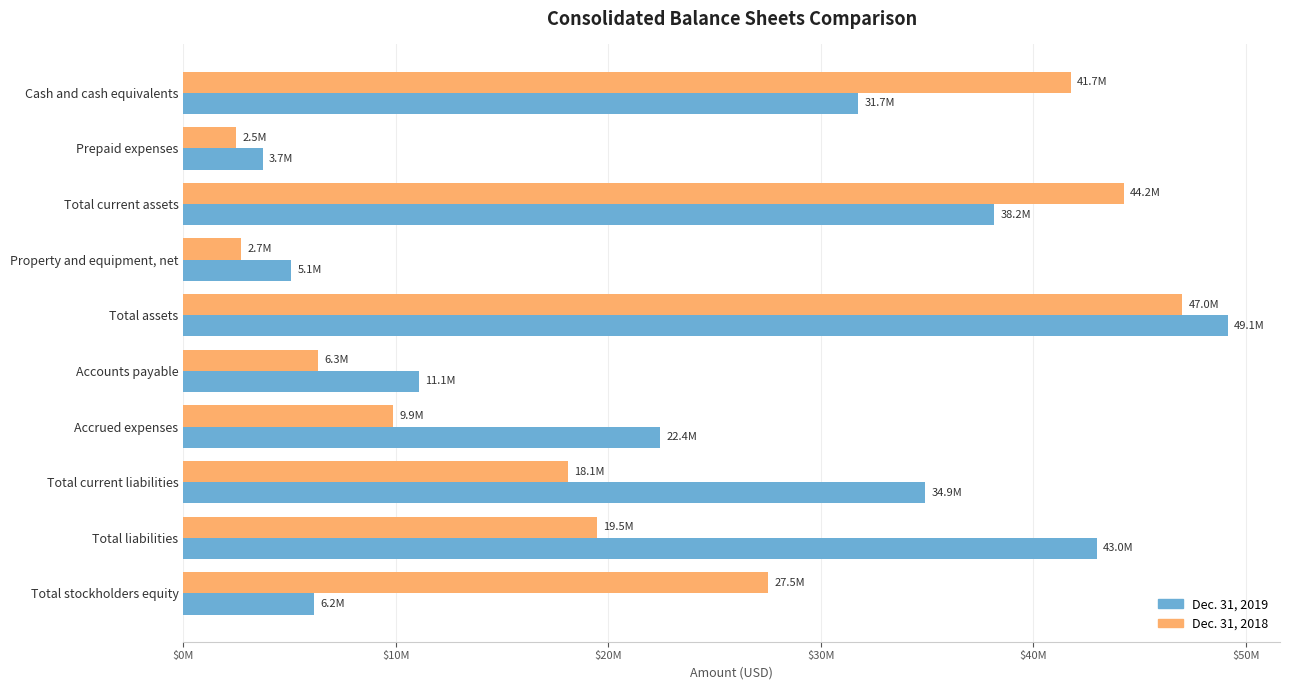

List the series in order of their peak value, lowest first.

Dec. 31, 2018, Dec. 31, 2019